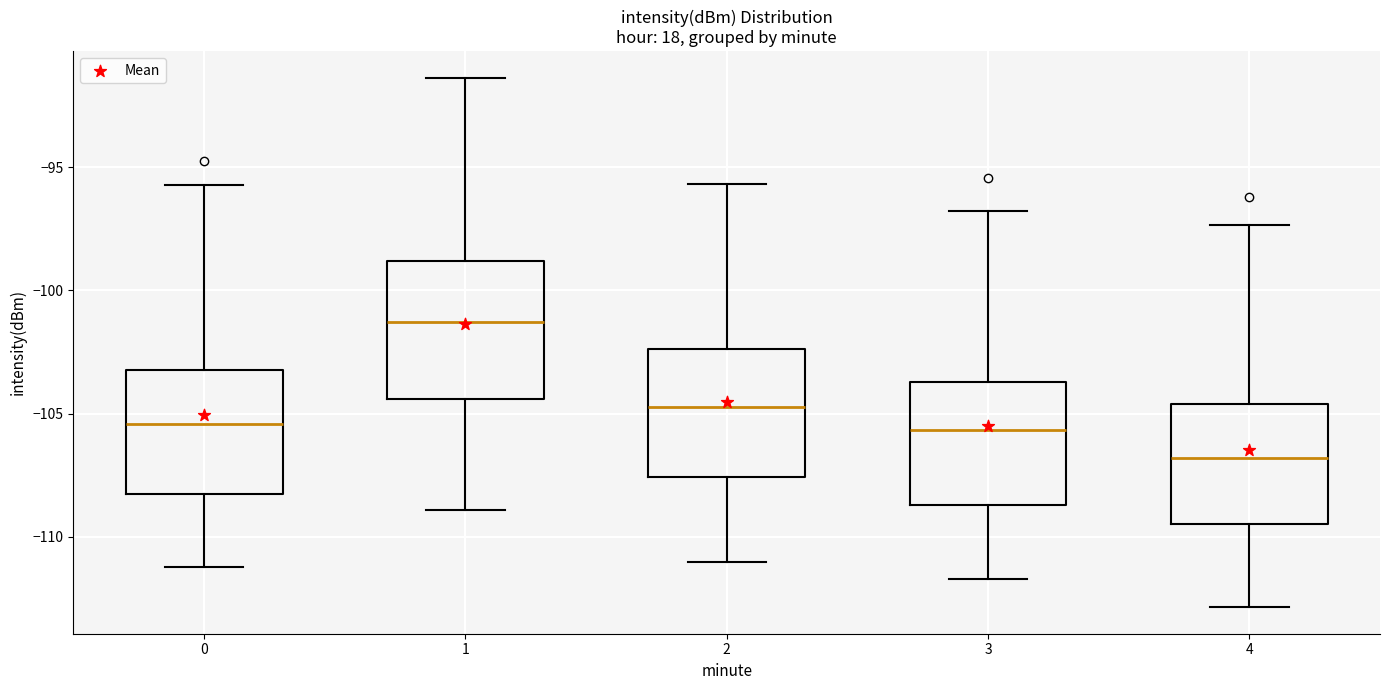

Reading left to right, transcribe this box plot: for each box, give where its median line is, the range the box spans, and where its two whiskers end, as read against the y-axis. The values are not printed on the chart, so give them approximately, as read against the axis.

0: median -105.5, box -108.5 to -103.0, whiskers -111.0 to -95.5
1: median -101.5, box -104.5 to -99.0, whiskers -109.0 to -91.5
2: median -104.5, box -107.5 to -102.5, whiskers -111.0 to -95.5
3: median -105.5, box -108.5 to -103.5, whiskers -111.5 to -97.0
4: median -107.0, box -109.5 to -104.5, whiskers -113.0 to -97.5